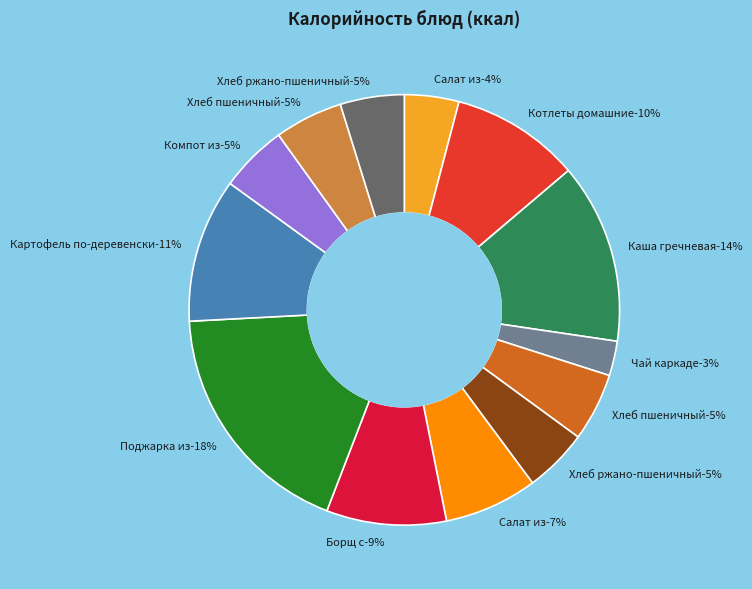

Count the number of slices in the pie.

13